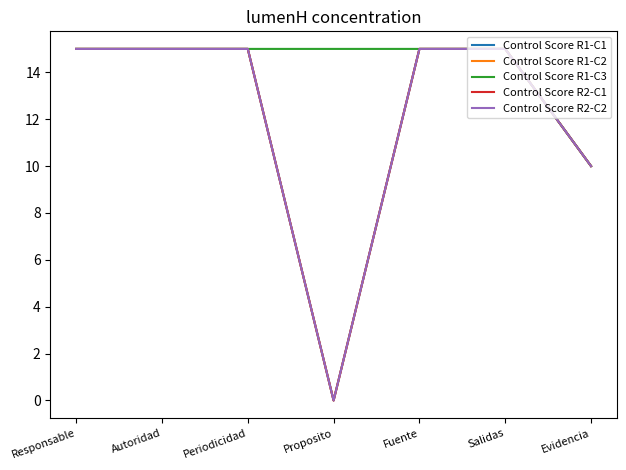

Does the chart display data point markers on the line(s)?

No